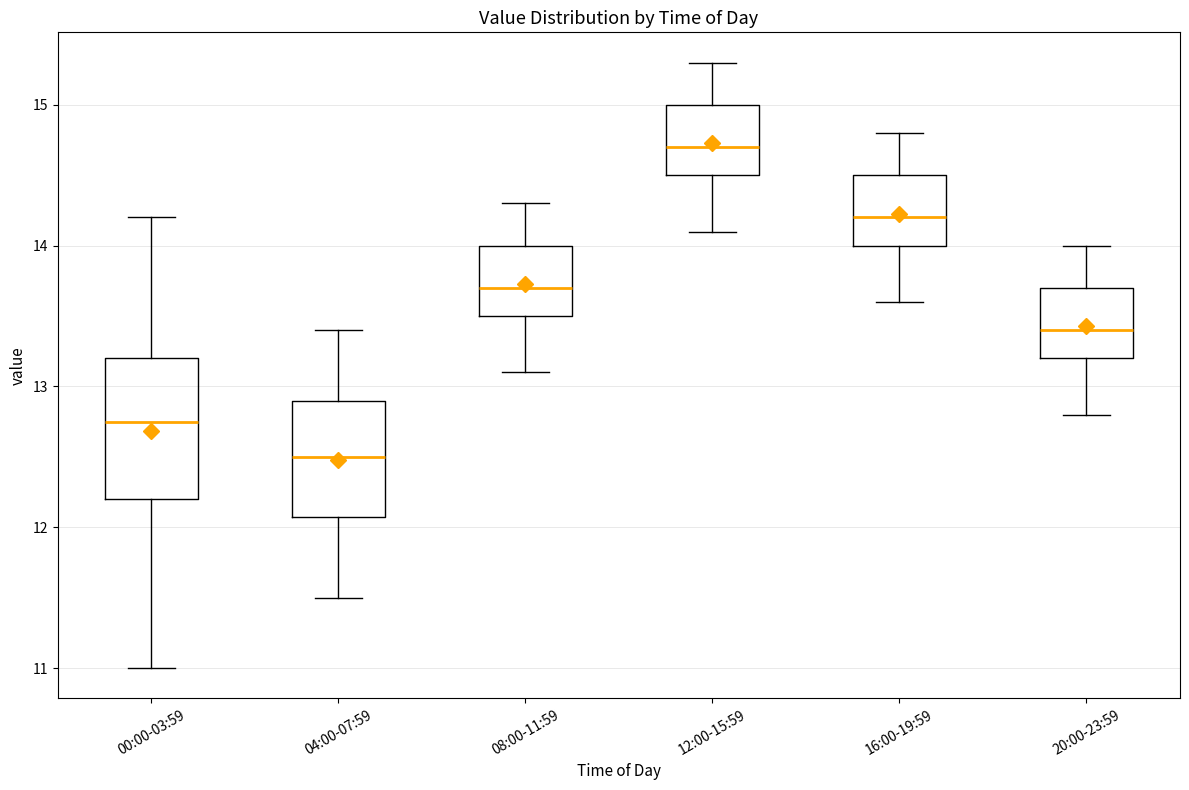

Where is the upper edge of the box for 16:00-19:59 on the y-axis? The values are not printed on the chart, so give them approximately, as read against the axis.

14.5